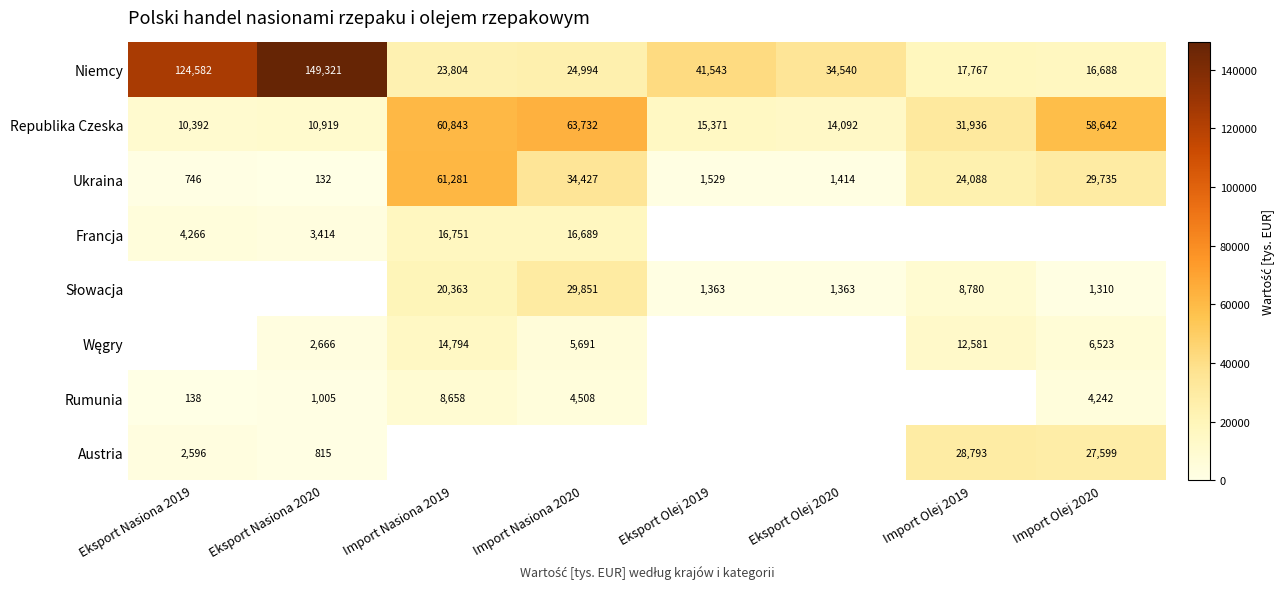

The value of Republika Czeska at Eksport Nasiona 2019 is 10391.8. True or false?

True